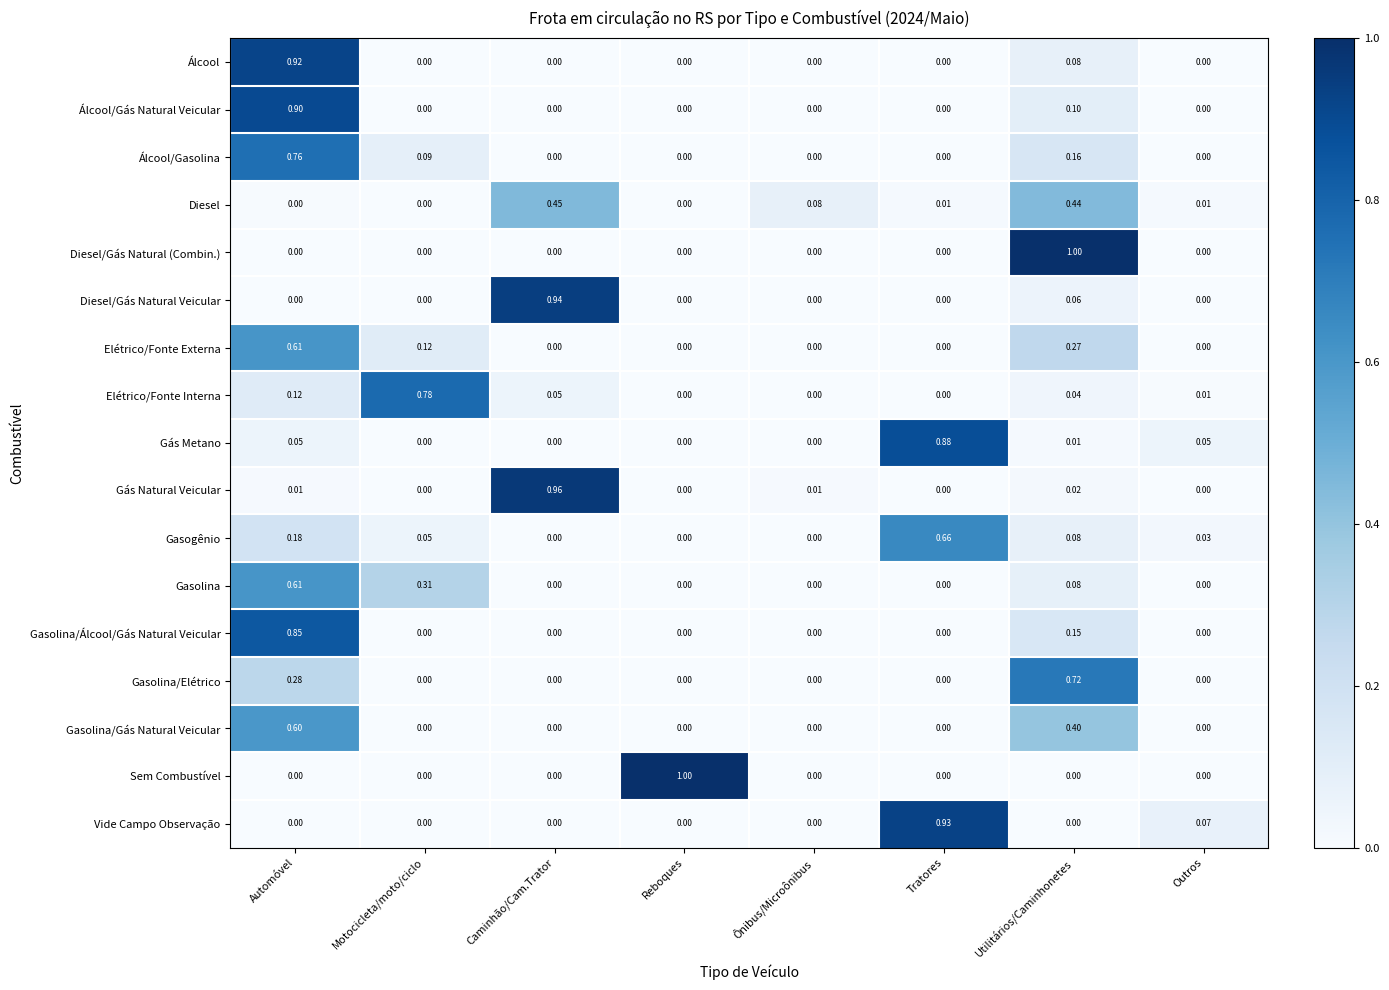

Between Automóvel and Caminhão/Cam.Trator, which series saw the biggest shift?

Gás Natural Veicular